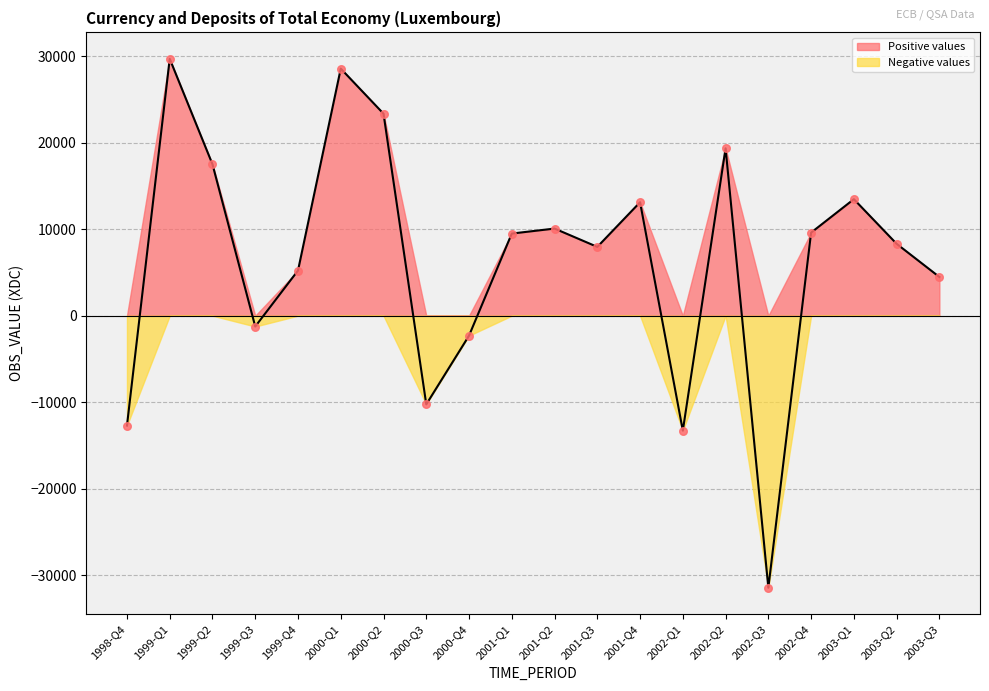

Which has a higher value, 1999-Q3 or 2001-Q2?

2001-Q2